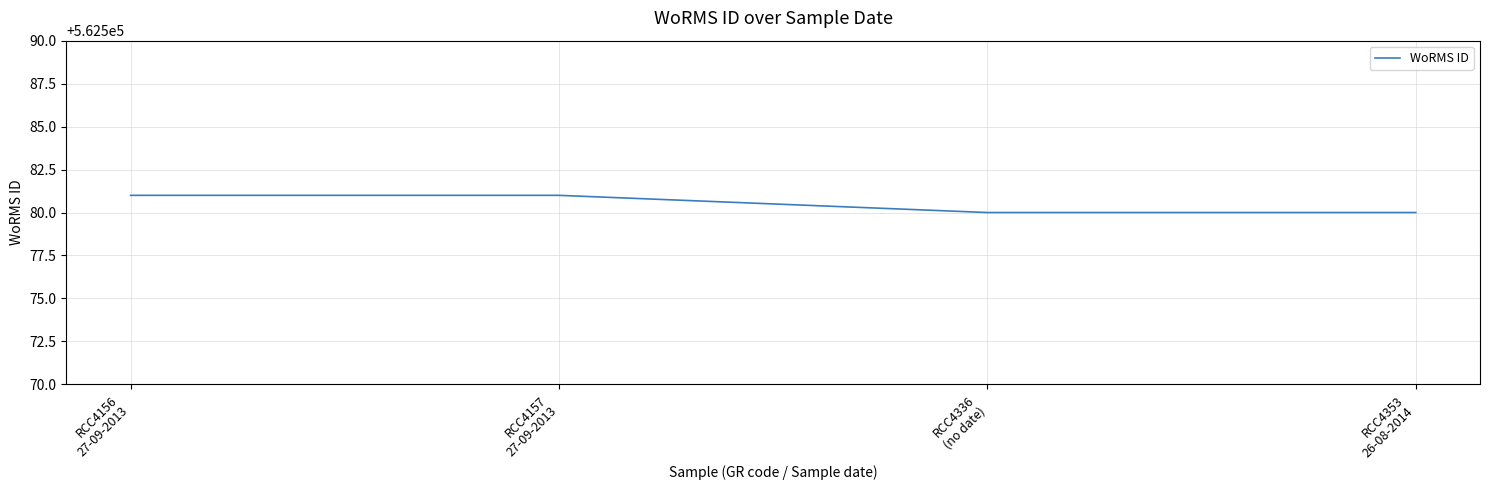

What is the smallest value displayed?

562580